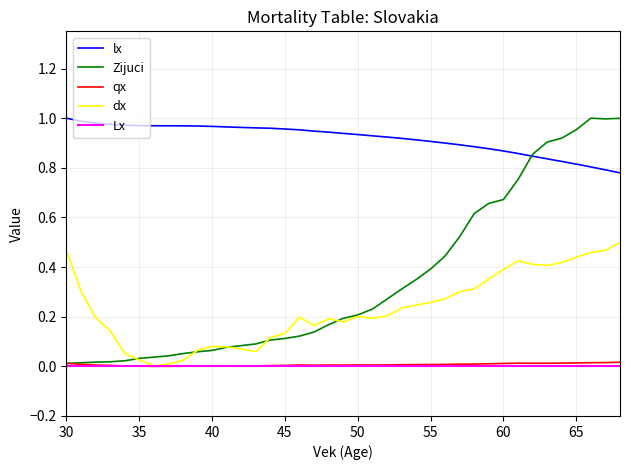

True or false: lx and dx intersect in this chart.

False